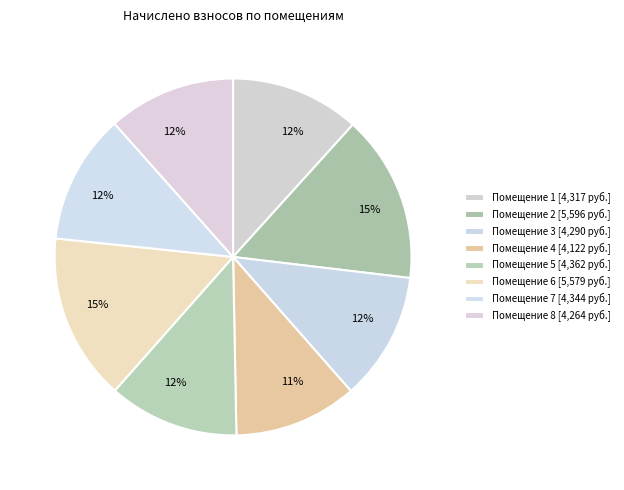

Count the number of slices in the pie.

8